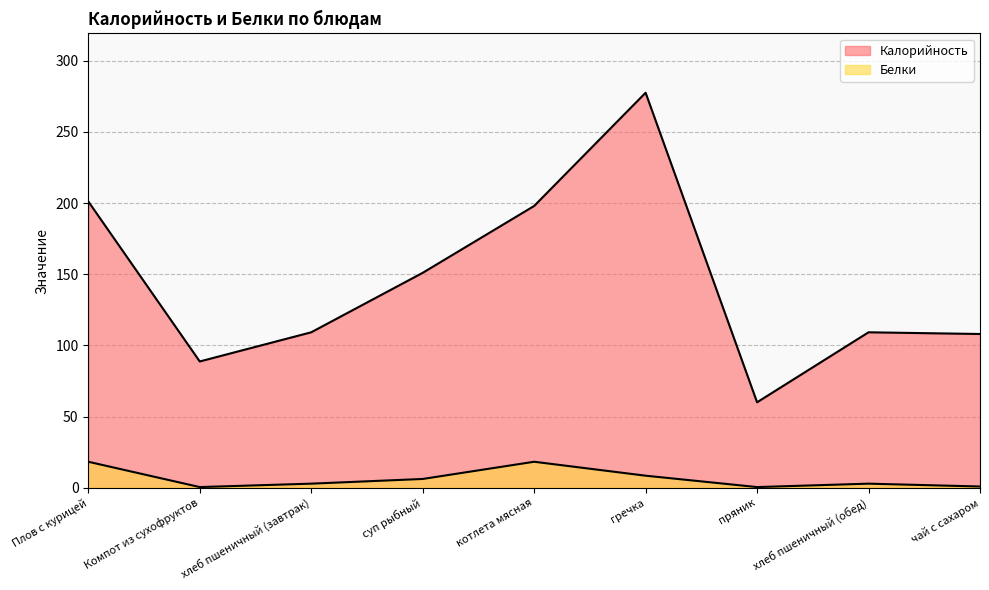

What is the sum of the Калорийность values at Компот из сухофруктов and суп рыбный?

239.7